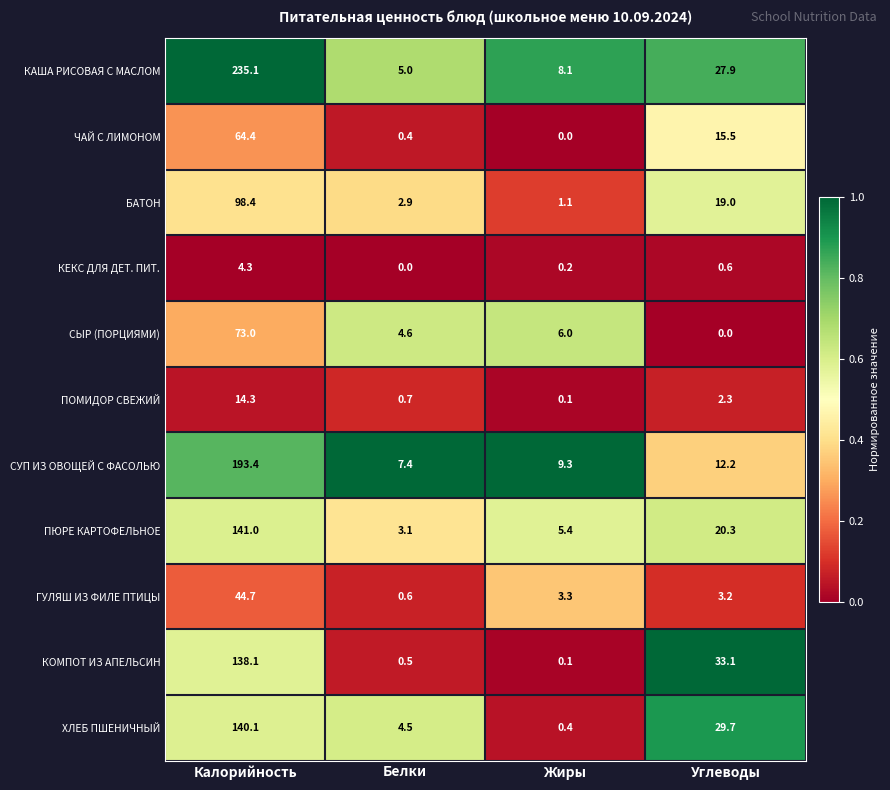

At how many categories does at least one series exceed 0?

4